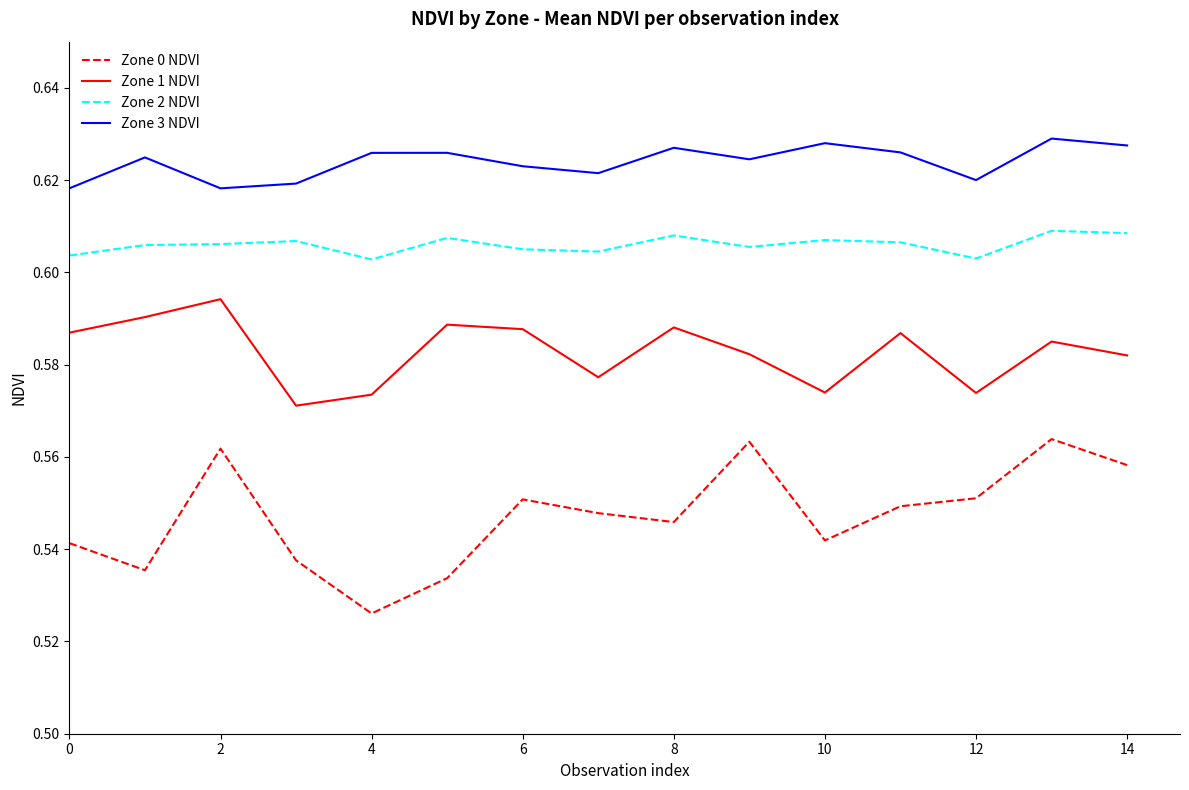

True or false: Zone 3 NDVI and Zone 0 NDVI intersect in this chart.

False